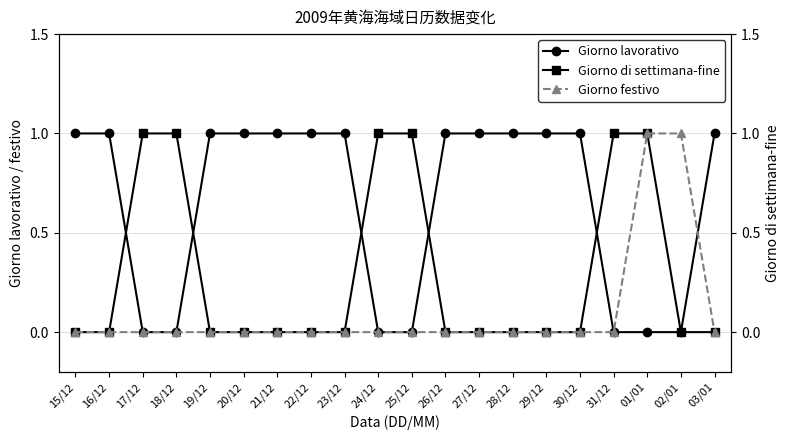

Reading left to right, list all the values displayed in this chart.

Giorno lavorativo: 1	1	0	0	1	1	1	1	1	0	0	1	1	1	1	1	0	0	0	1
Giorno di settimana-fine: 0	0	1	1	0	0	0	0	0	1	1	0	0	0	0	0	1	1	0	0
Giorno festivo: 0	0	0	0	0	0	0	0	0	0	0	0	0	0	0	0	0	1	1	0